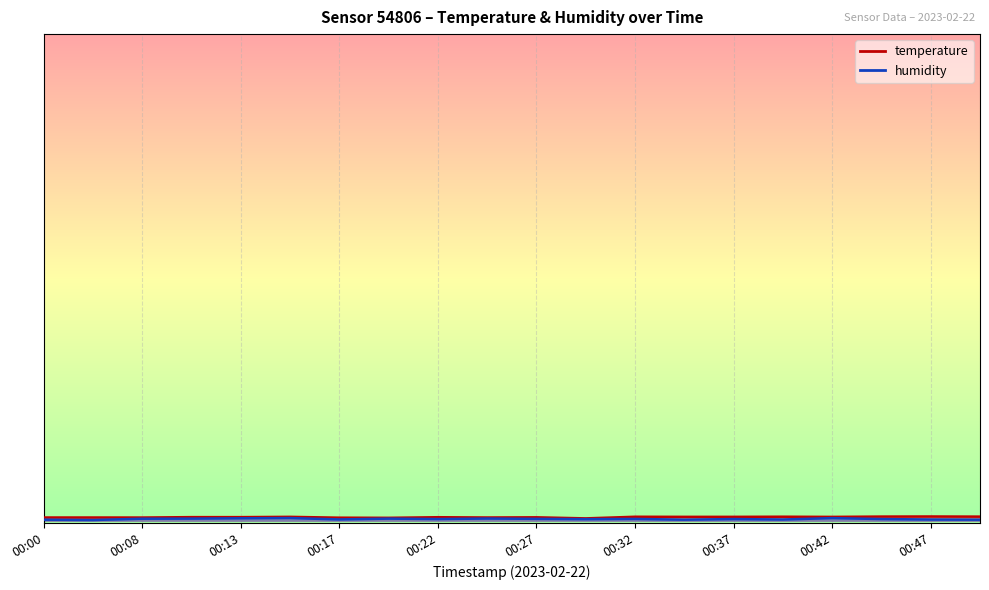

How many lines are shown in the chart?

2